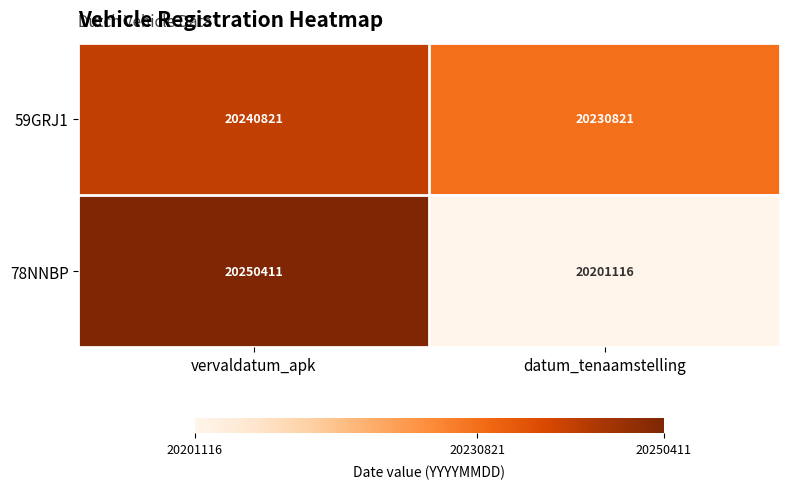

What is the minimum value shown in the chart?

20201116